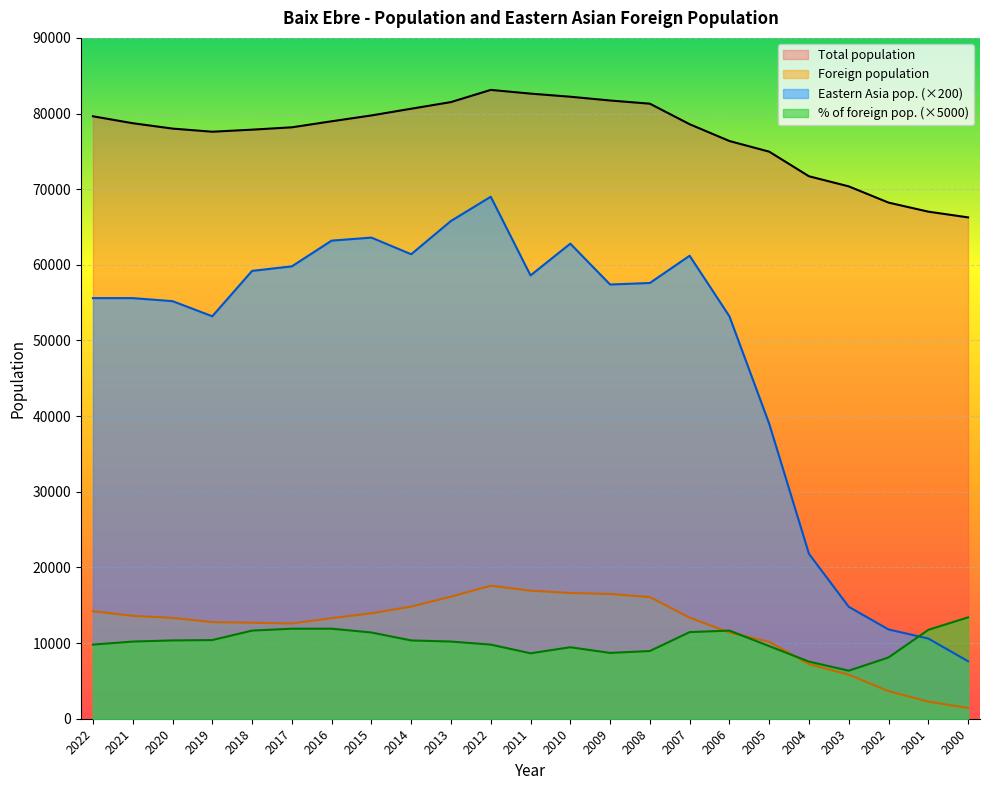

Reading left to right, extract all data points from this chart.

Total population: 2022=79636.0	2021=78721.0	2020=78011.0	2019=77596.0	2018=77868.0	2017=78180.0	2016=78977.0	2015=79748.0	2014=80637.0	2013=81514.0	2012=83125.0	2011=82634.0	2010=82222.0	2009=81724.0	2008=81304.0	2007=78590.0	2006=76368.0	2005=74962.0	2004=71708.0	2003=70373.0	2002=68227.0	2001=67031.0	2000=66274.0
Foreign population: 2022=14209.0	2021=13599.0	2020=13328.0	2019=12773.0	2018=12687.0	2017=12589.0	2016=13296.0	2015=13933.0	2014=14824.0	2013=16132.0	2012=17583.0	2011=16928.0	2010=16621.0	2009=16490.0	2008=16081.0	2007=13363.0	2006=11396.0	2005=10165.0	2004=7216.0	2003=5823.0	2002=3642.0	2001=2260.0	2000=1418.0
Eastern Asia pop.: 2022=55600.0	2021=55600.0	2020=55200.0	2019=53200.0	2018=59200.0	2017=59800.0	2016=63200.0	2015=63600.0	2014=61400.0	2013=65800.0	2012=69000.0	2011=58600.0	2010=62800.0	2009=57400.0	2008=57600.0	2007=61200.0	2006=53200.0	2005=39000.0	2004=21800.0	2003=14800.0	2002=11800.0	2001=10600.0	2000=7600.0
% of foreign pop.: 2022=9800.0	2021=10200.0	2020=10350.0	2019=10400.0	2018=11650.0	2017=11900.0	2016=11900.0	2015=11400.0	2014=10350.0	2013=10200.0	2012=9800.0	2011=8650.0	2010=9450.0	2009=8700.0	2008=8950.0	2007=11450.0	2006=11650.0	2005=9600.0	2004=7550.0	2003=6350.0	2002=8100.0	2001=11750.0	2000=13400.0